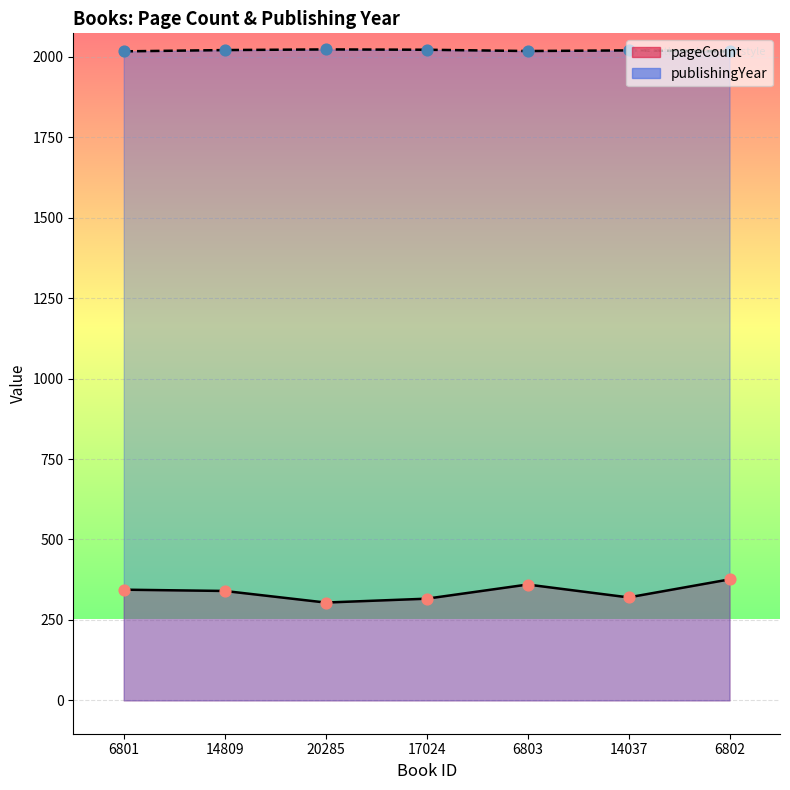

What are all the series names shown in the legend?

pageCount, publishingYear